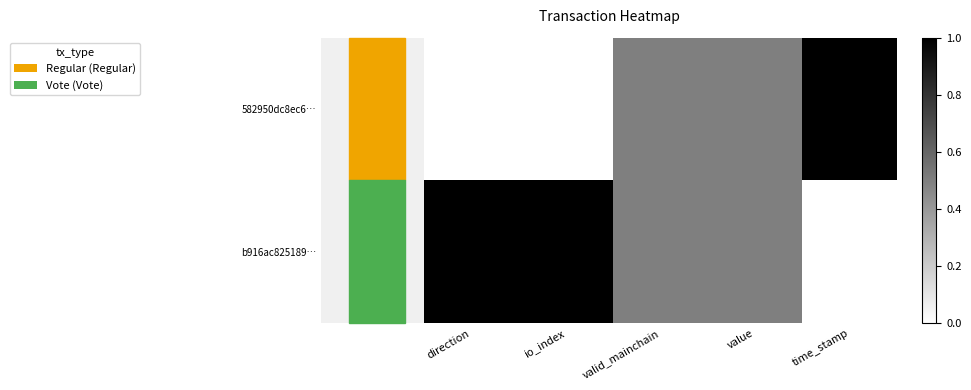

Reading left to right, transcribe all the data shown in this chart.

582950dc8ec6…: direction=0.0	io_index=0.0	valid_mainchain=0.5	value=0.5	time_stamp=1.0
b916ac825189…: direction=1.0	io_index=1.0	valid_mainchain=0.5	value=0.5	time_stamp=0.0